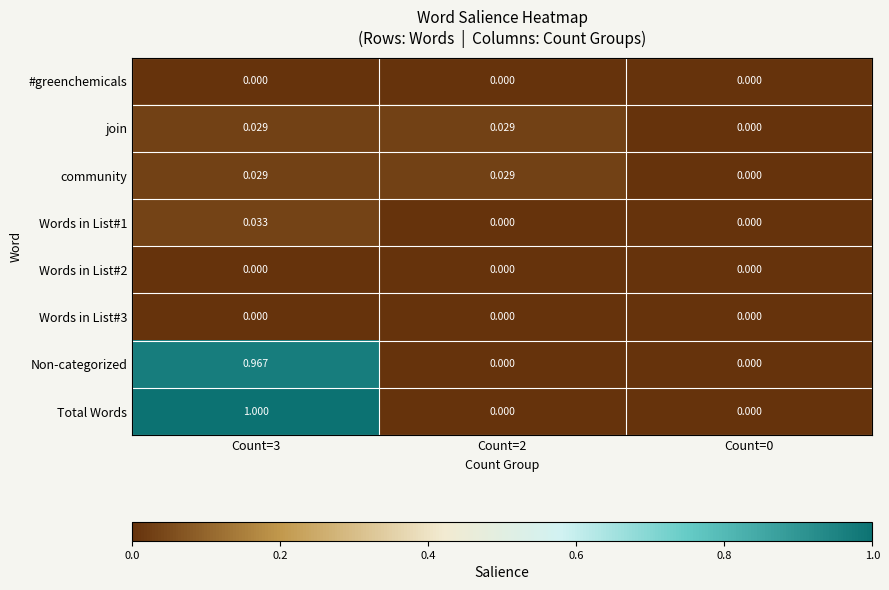

Which series has the largest total across all categories?

Total Words